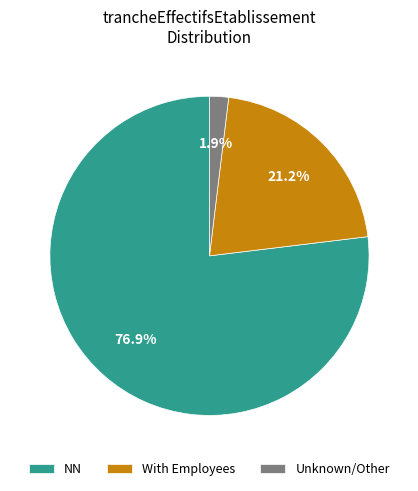

Approximately how many times larger is the value at With Employees compared to NN?

0.3